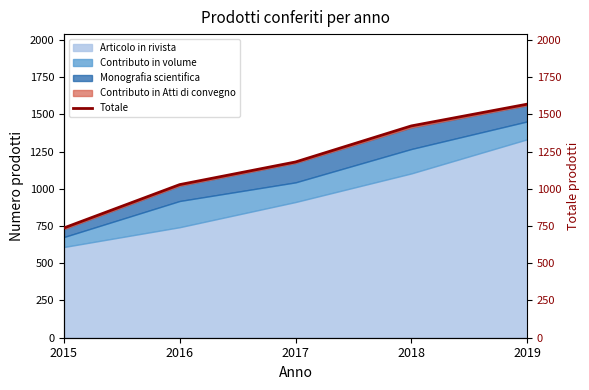

What is the change in value from 2017 to 2018?

+242